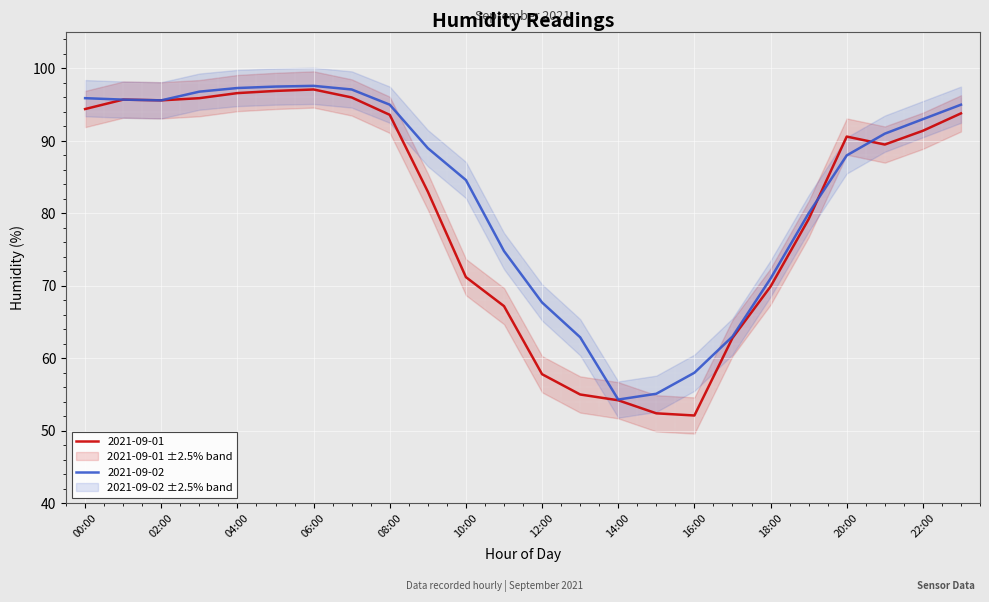

How many categories are shown in the chart?

24